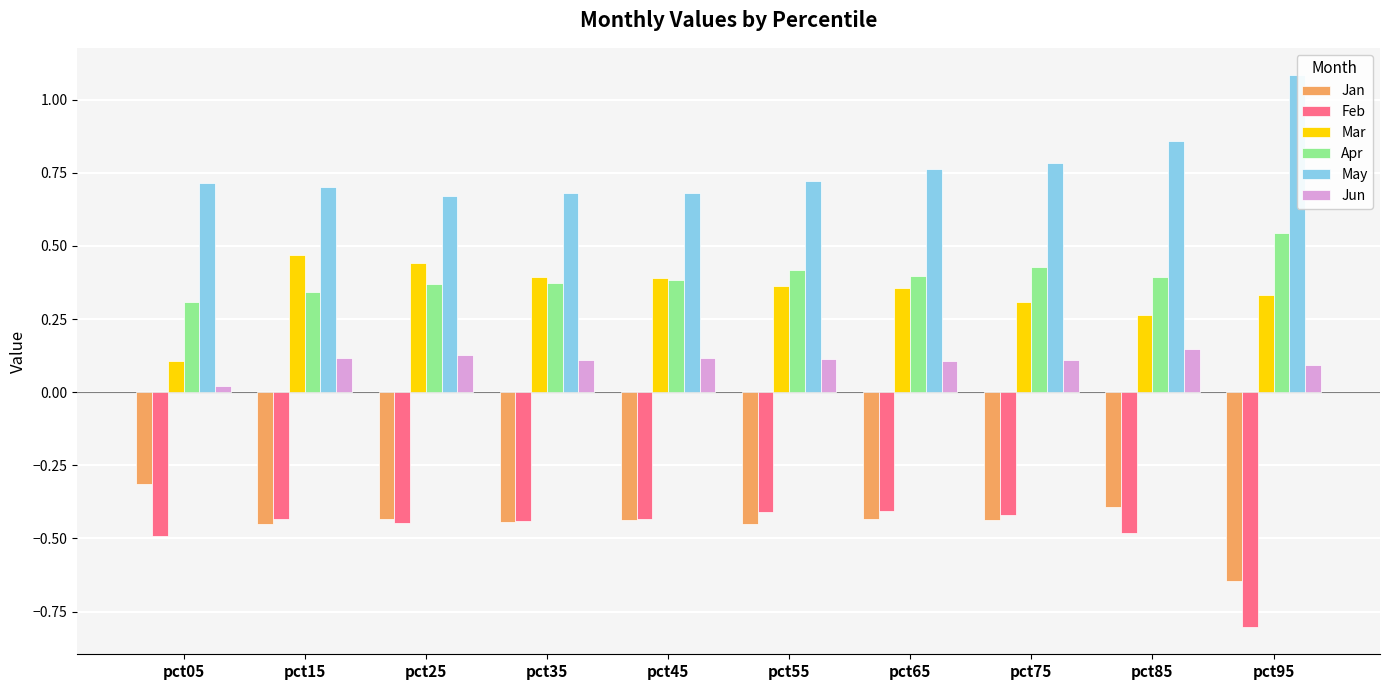

Reading left to right, transcribe all the data shown in this chart.

Jan: -0.3	-0.5	-0.4	-0.4	-0.4	-0.5	-0.4	-0.4	-0.4	-0.6
Feb: -0.5	-0.4	-0.4	-0.4	-0.4	-0.4	-0.4	-0.4	-0.5	-0.8
Mar: 0.1	0.5	0.4	0.4	0.4	0.4	0.4	0.3	0.3	0.3
Apr: 0.3	0.3	0.4	0.4	0.4	0.4	0.4	0.4	0.4	0.5
May: 0.7	0.7	0.7	0.7	0.7	0.7	0.8	0.8	0.9	1.1
Jun: 0.0	0.1	0.1	0.1	0.1	0.1	0.1	0.1	0.1	0.1